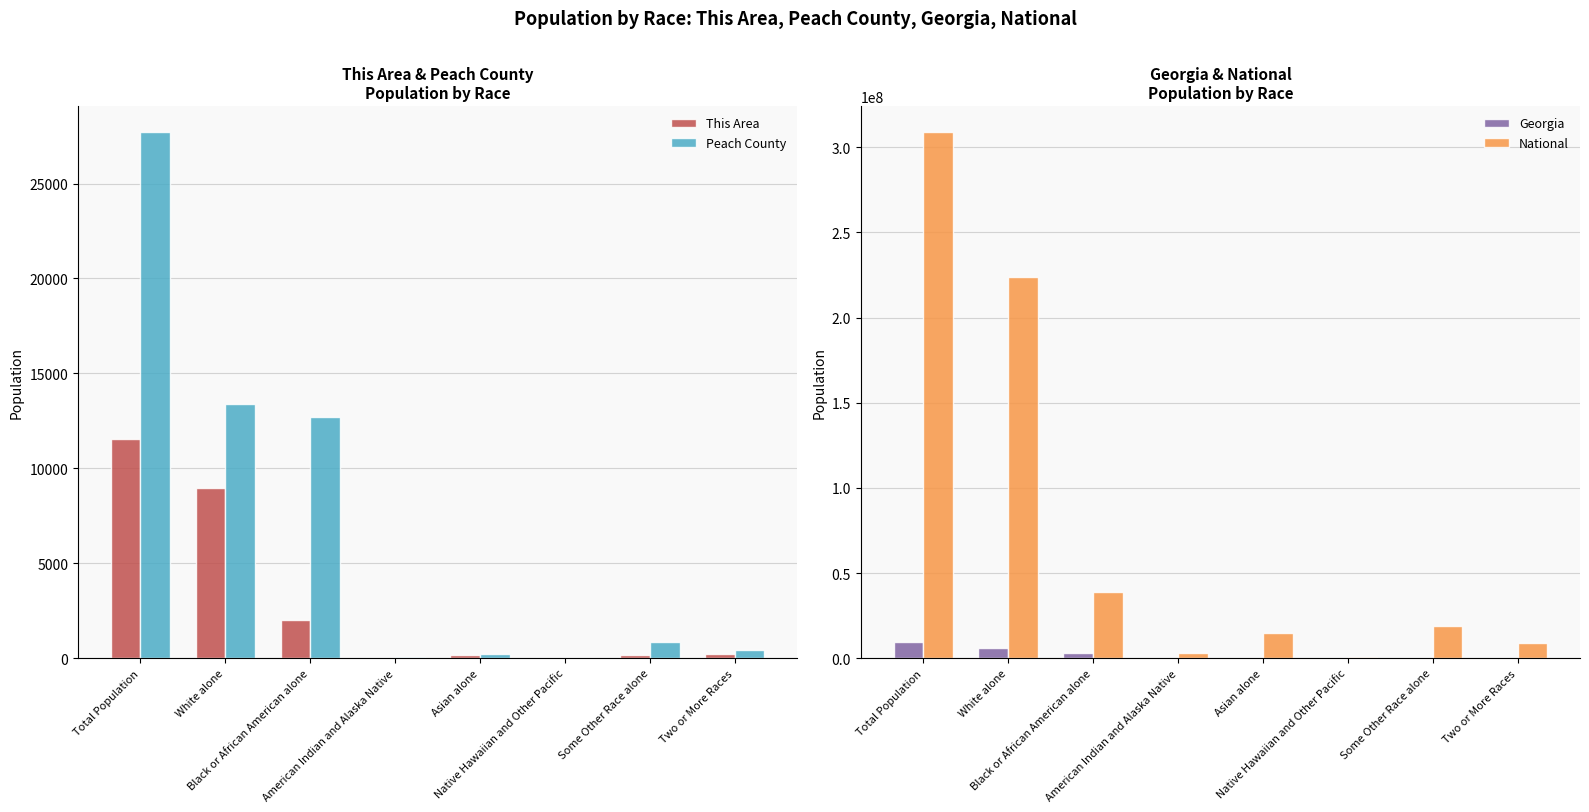

What is the label of the 2nd bar from the right?

Some Other Race alone